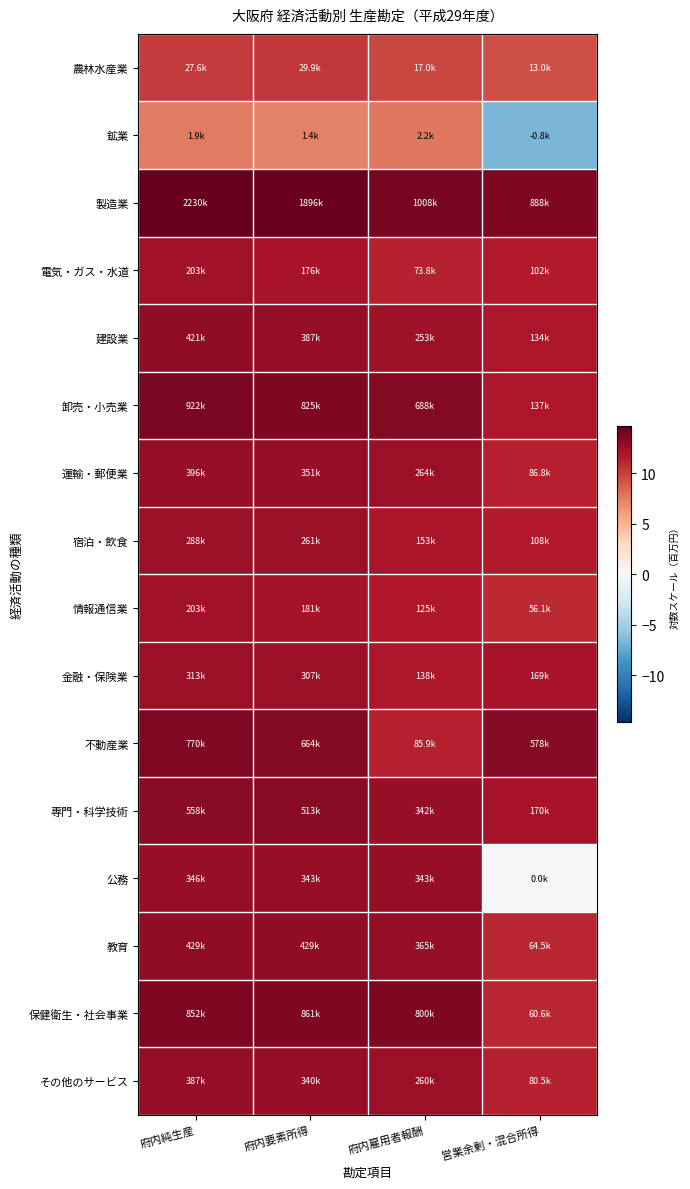

Which series has the largest total across all categories?

製造業